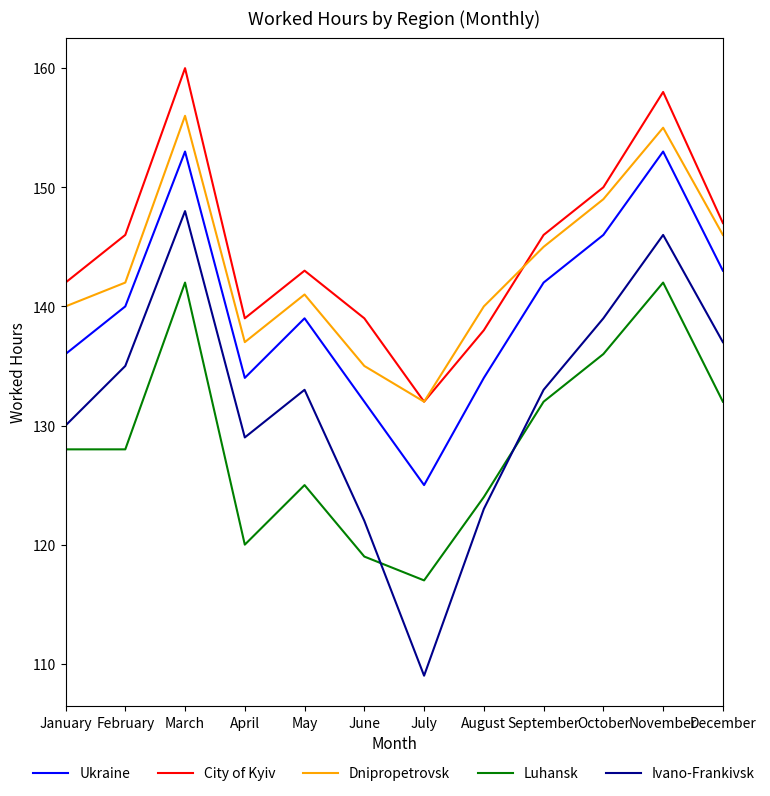

What is the maximum value for Ivano-Frankivsk?

148